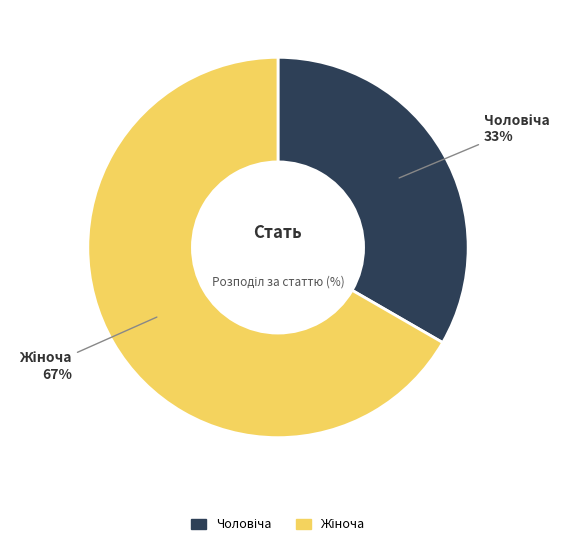

To the nearest percent, what is the average slice percentage?

50%